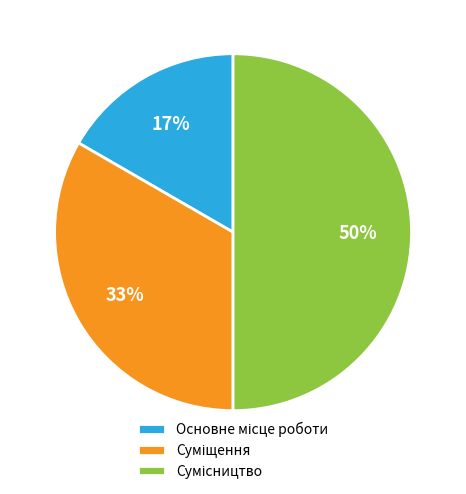

To the nearest percent, what is the average slice percentage?

33%